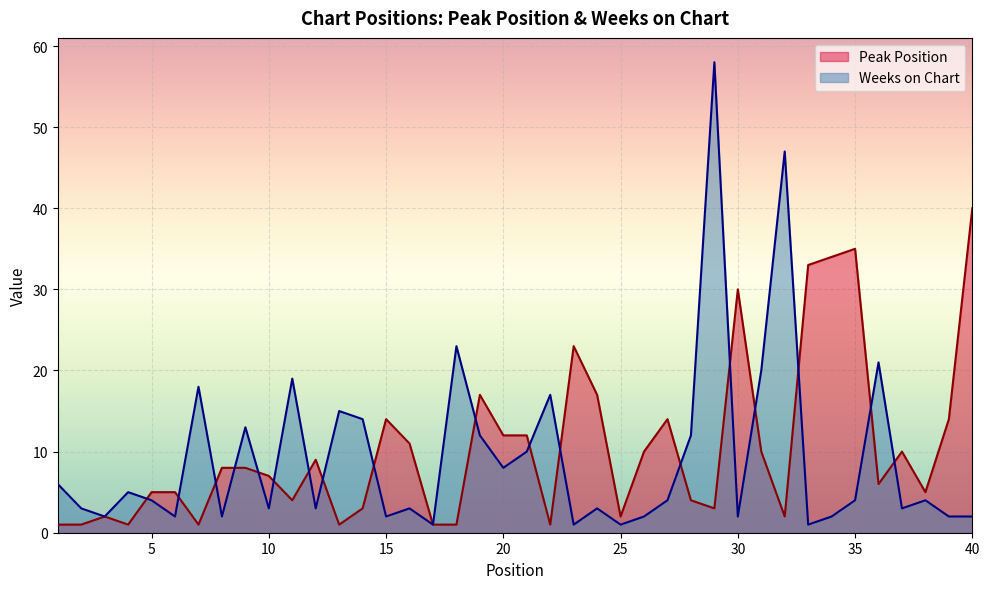

What is the difference between the maximum and minimum values in the Weeks on Chart series?

57